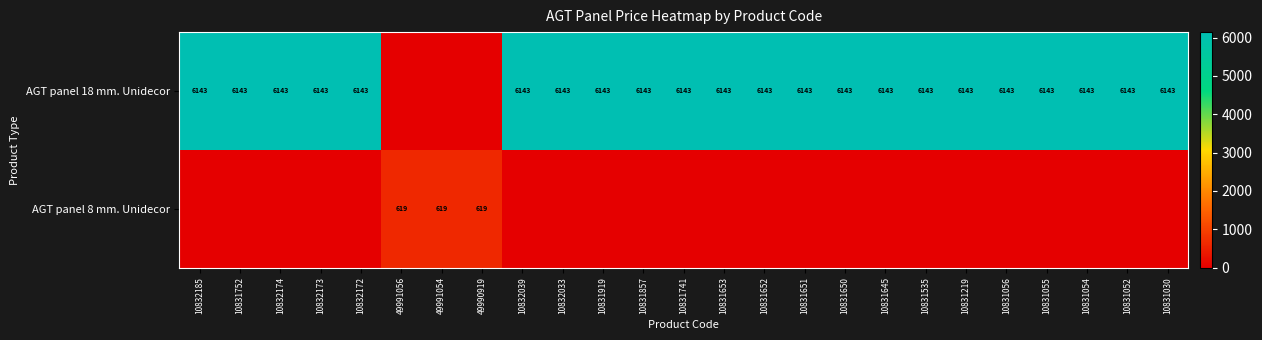

The value of AGT panel 18 mm. Unidecor at 10831653 is 10516. True or false?

False